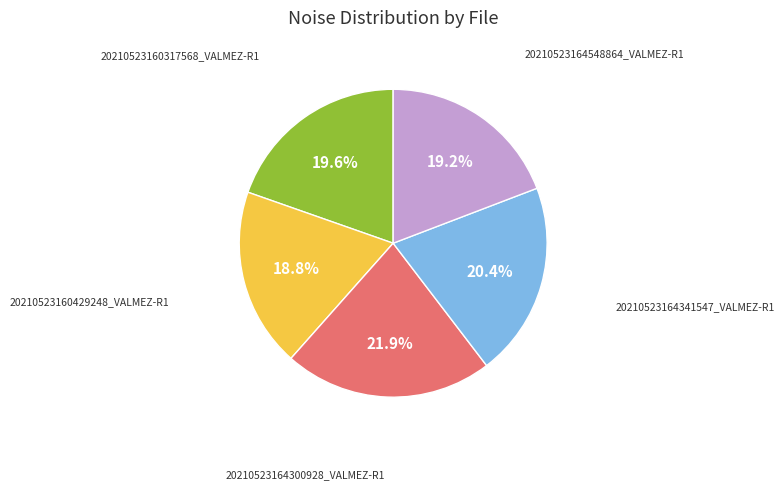

Is there a majority slice in this chart?

No